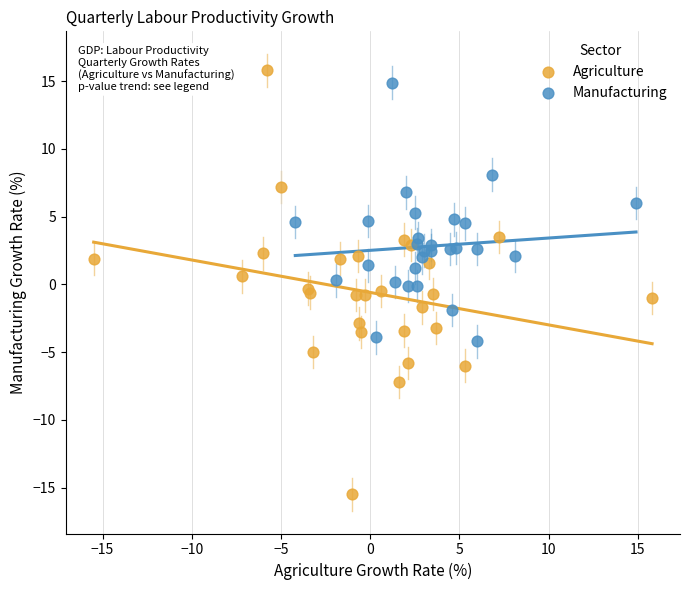

Which series reaches the minimum Y coordinate?

Agriculture